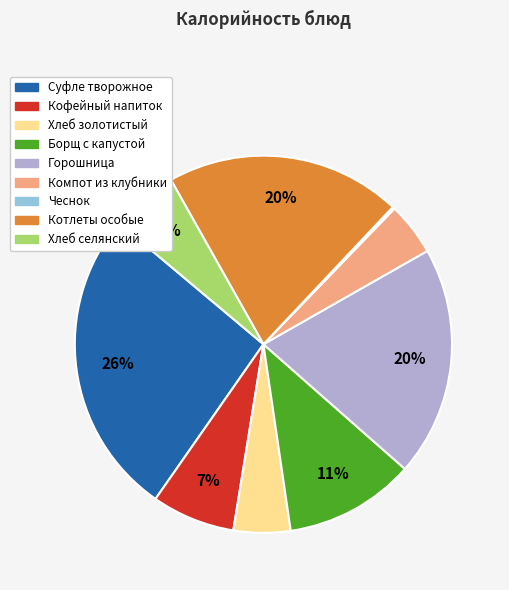

To the nearest percent, what is the combined percentage of Суфле творожное and Хлеб селянский?

32%